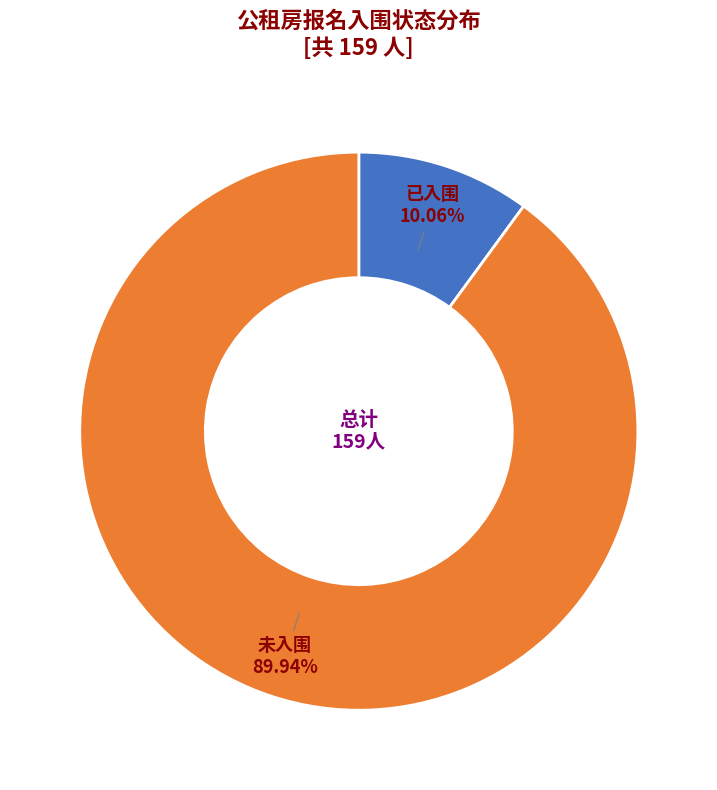

Combined, what portion of the pie is 未入围 and 已入围?

100.0%